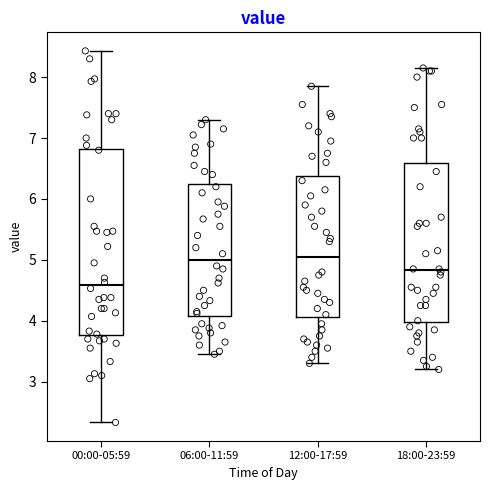

Which box's median line is the lowest?

00:00-05:59